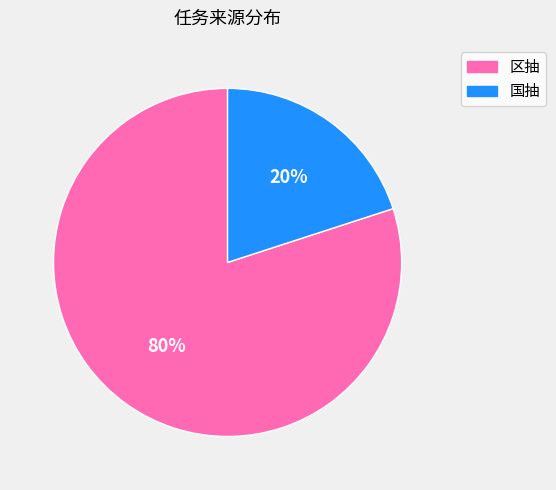

Combined, do 国抽 and 区抽 account for over 50%?

Yes